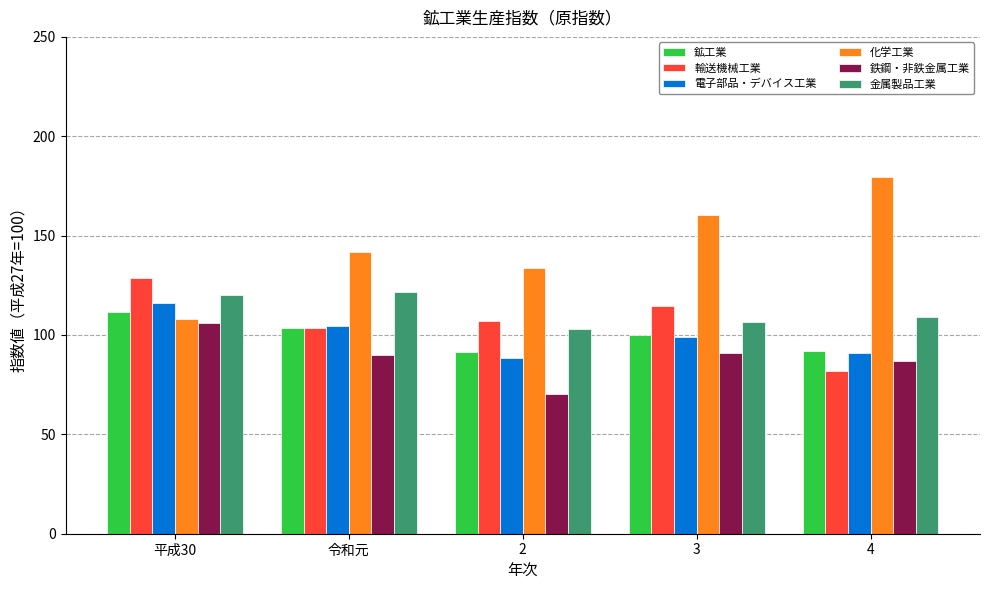

How many bars are there in each group?

6